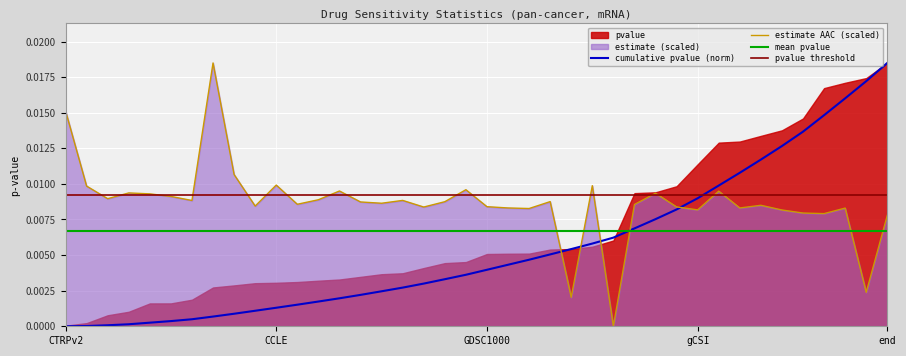

After their last crossing, which series has the higher values: estimate or pvalue?

pvalue